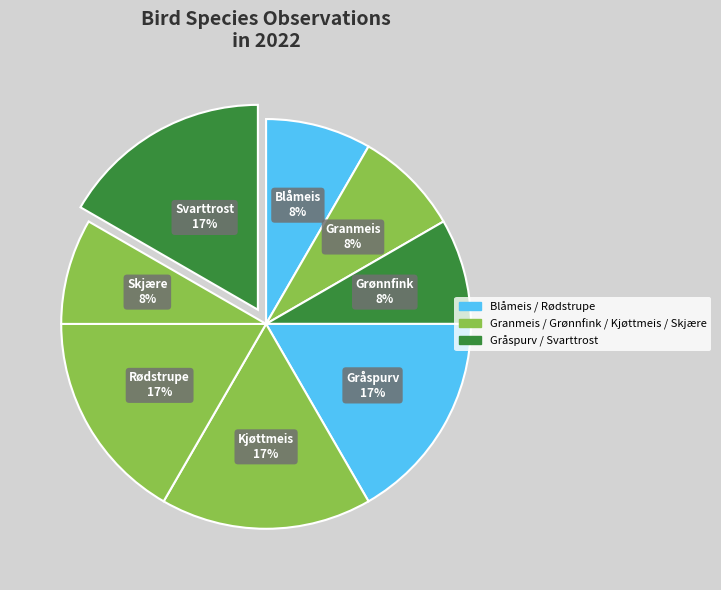

How many segments does this pie chart have?

8